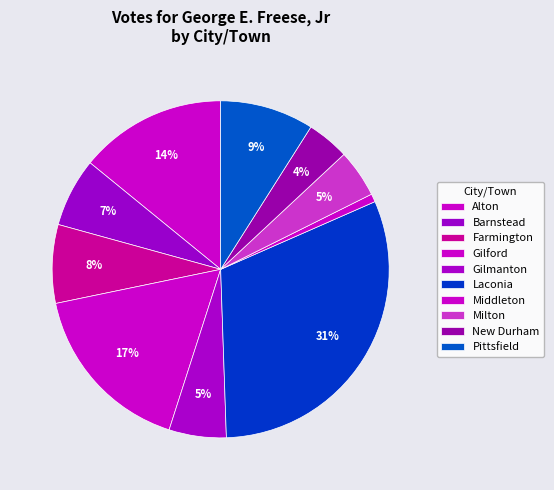

Which has a higher value, Barnstead or Laconia?

Laconia